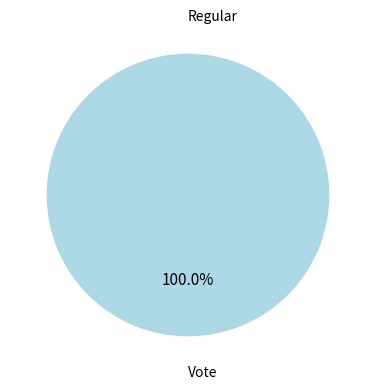

Which has a higher value, Vote or Regular?

Vote